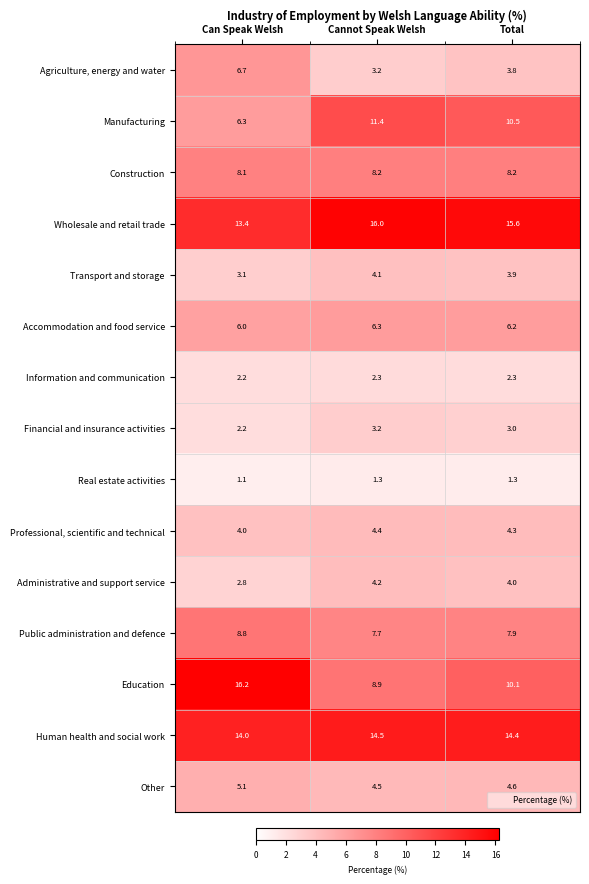

Which category has the lowest value across all series?

Can Speak Welsh